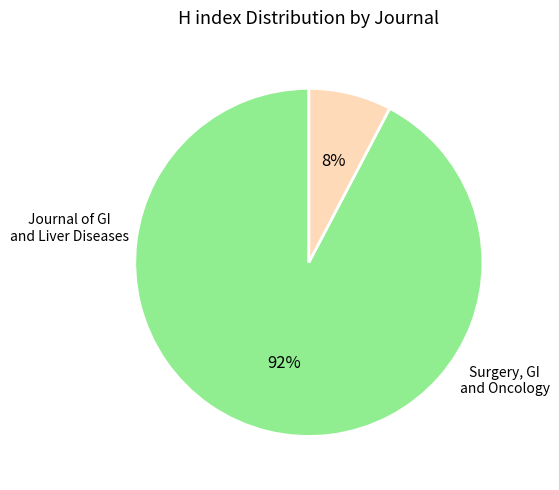

Is there any slice that represents more than half of the pie?

Yes